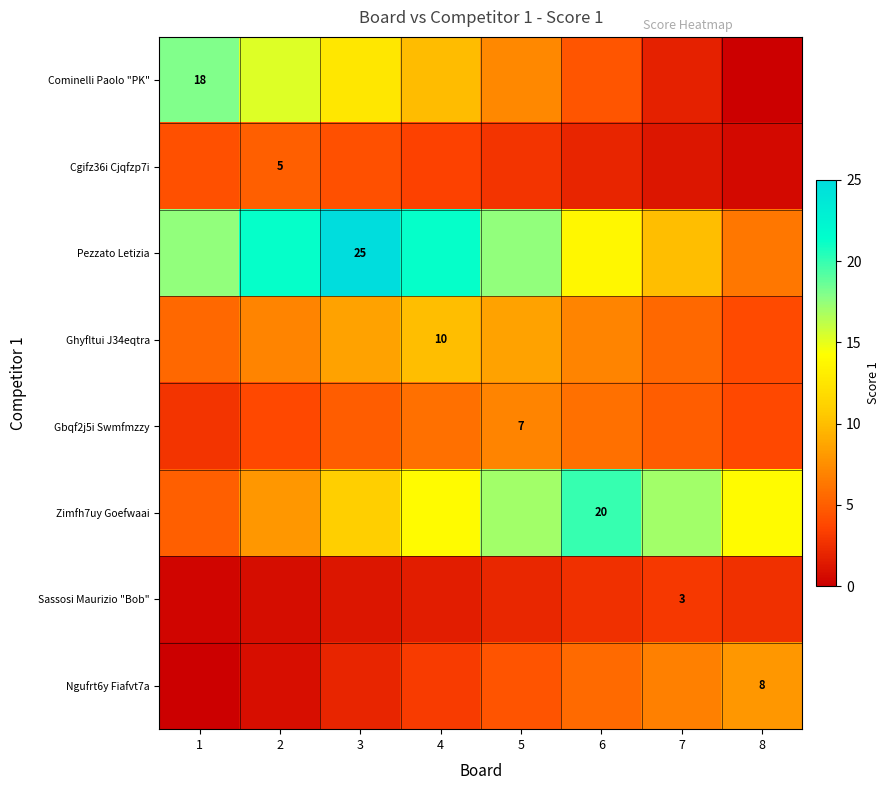

The Sassosi Maurizio "Bob" series shows 1.0 at 2. True or false?

False